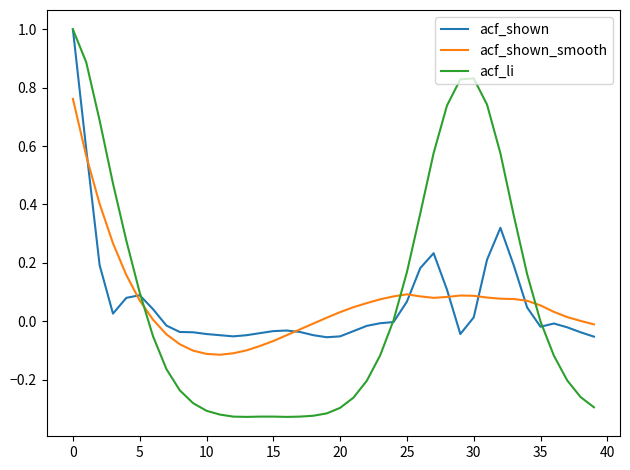

How many lines are shown in the chart?

3